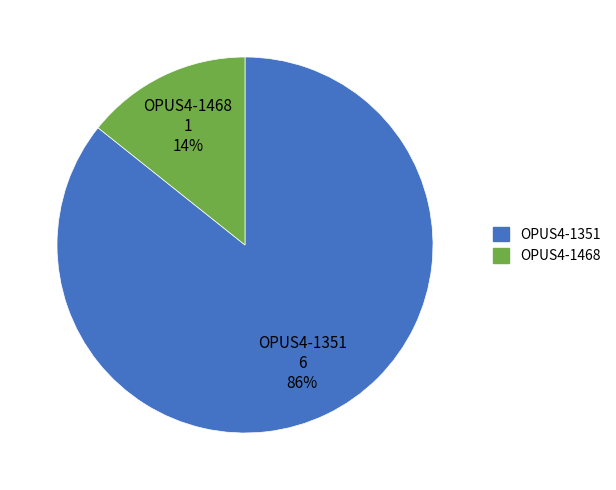

Which slice is the largest?

OPUS4-1351